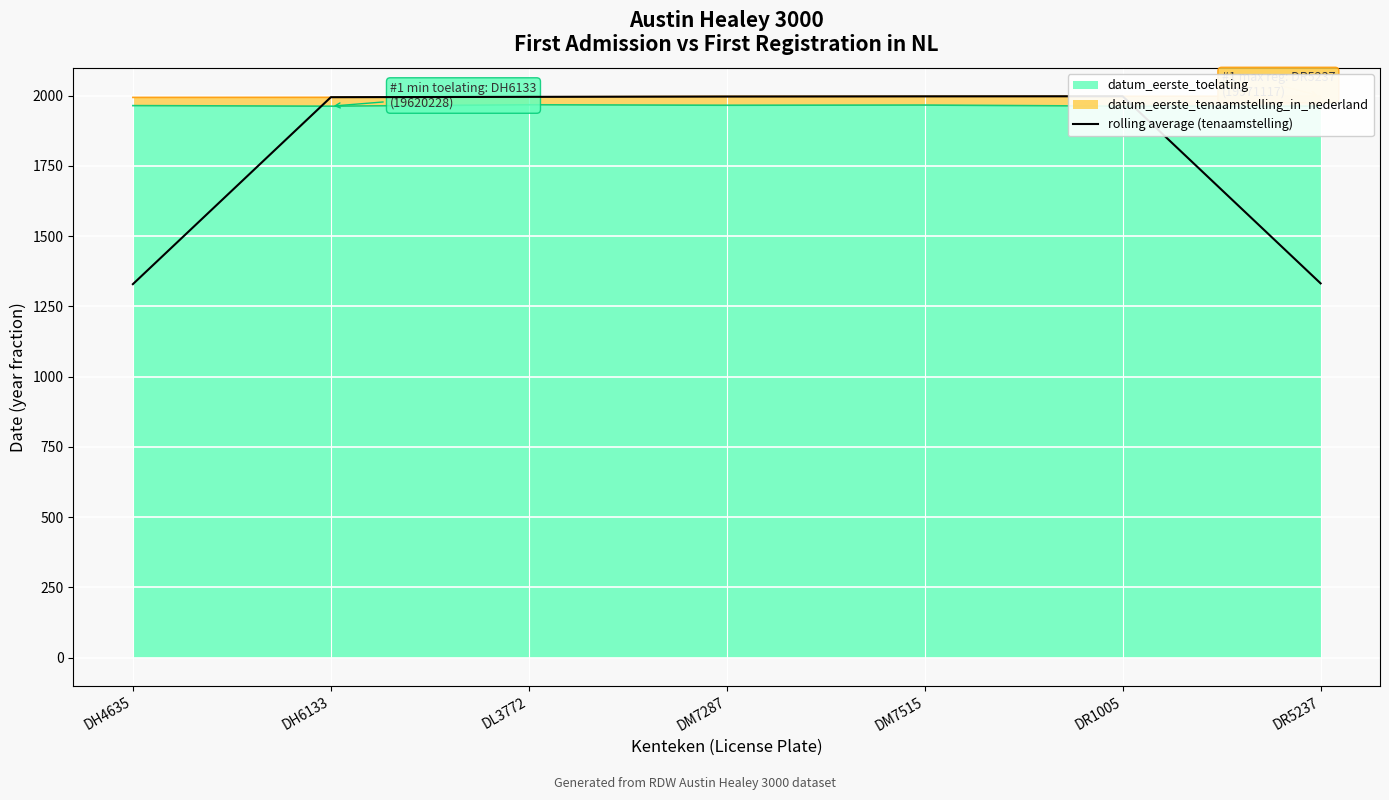

Reading left to right, list all the values displayed in this chart.

1329.0	1994.2	1995.3	1996.5	1997.2	1997.5	1331.8